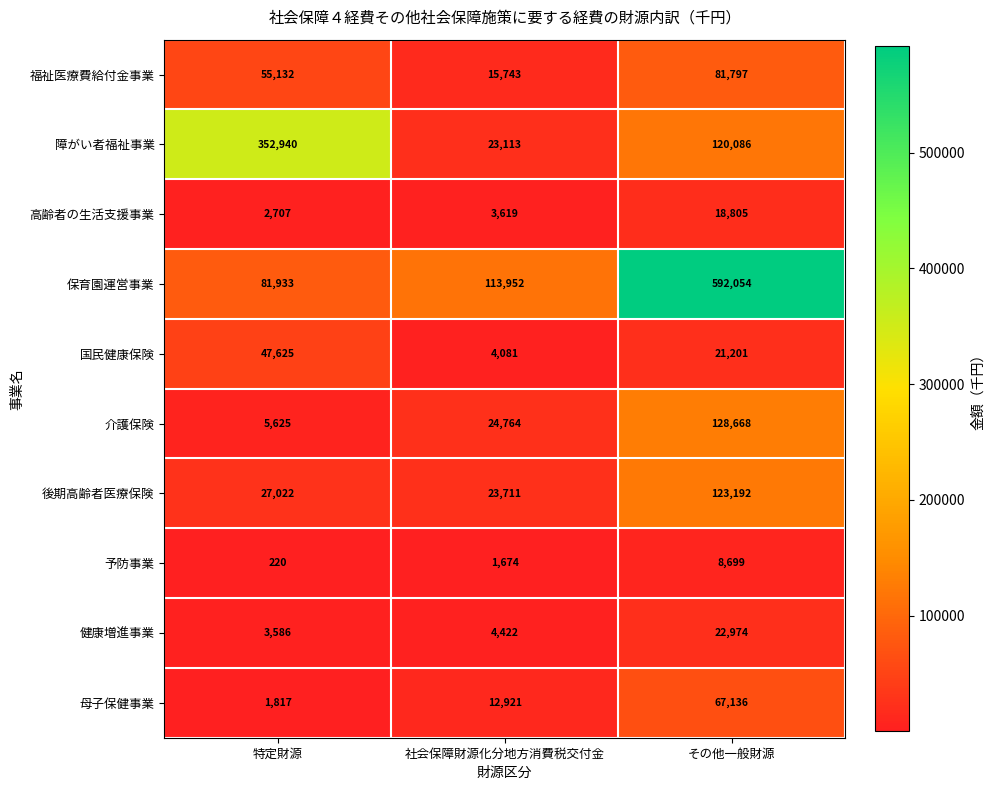

How many data points in 保育園運営事業 are less than 113952?

1